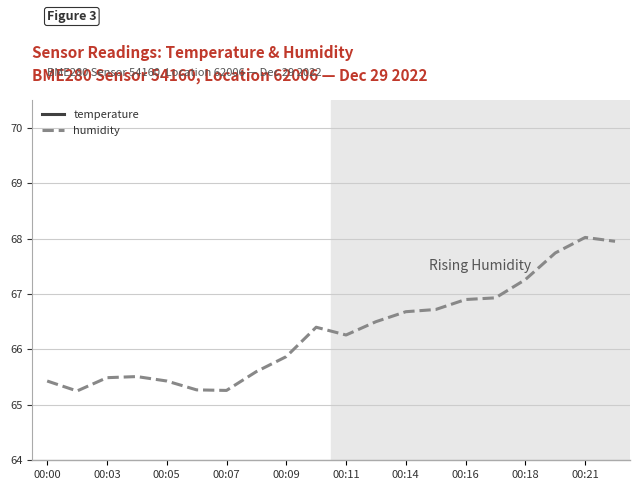

Is it true that humidity equals 103.1 at 00:00?

False